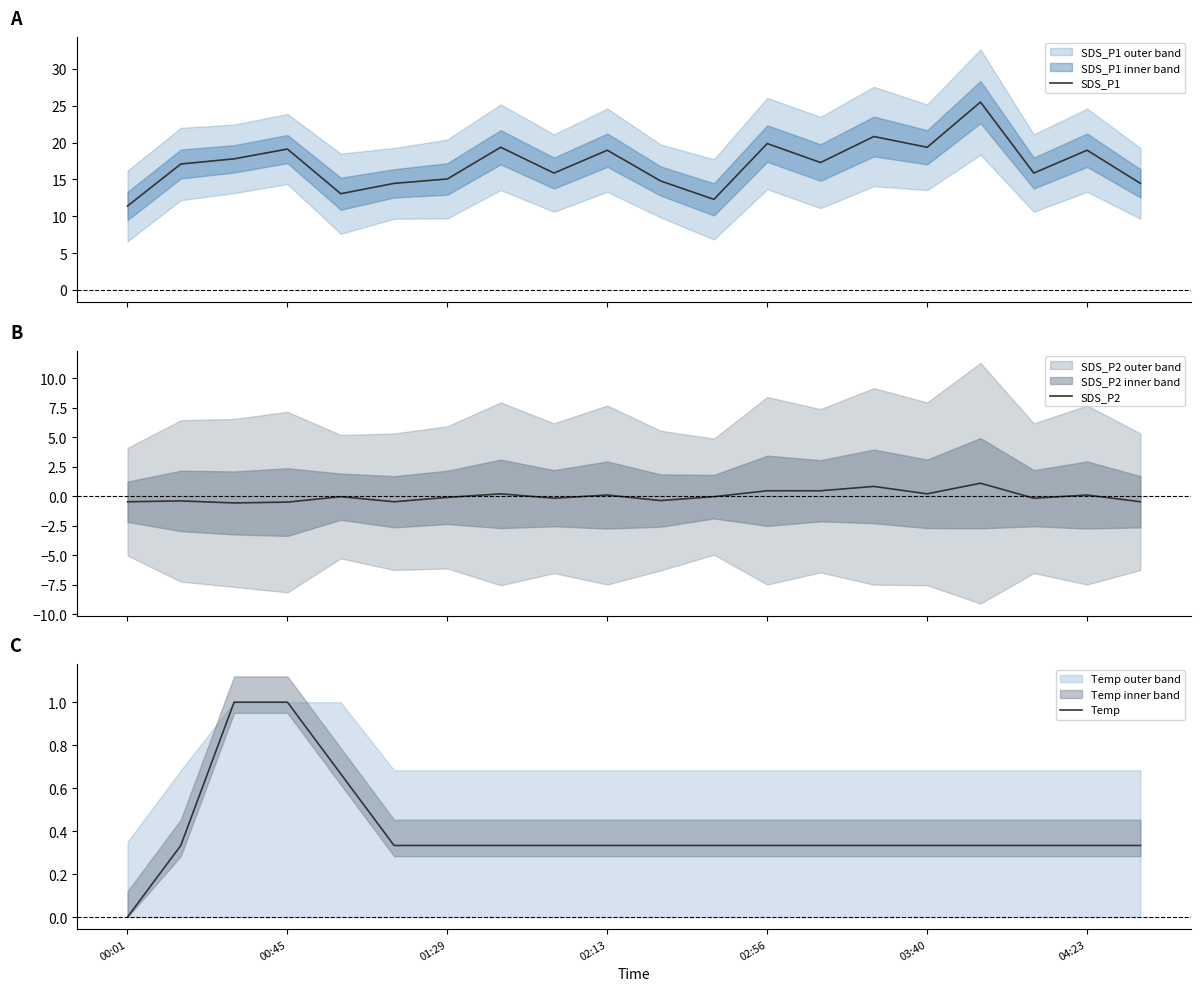

What is the highest value of the Temp series?

1.0